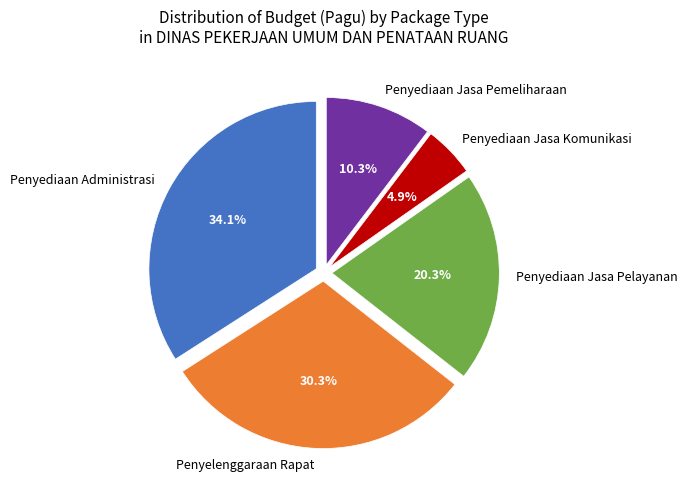

Which category has the smallest portion of the pie?

Penyediaan Jasa Komunikasi